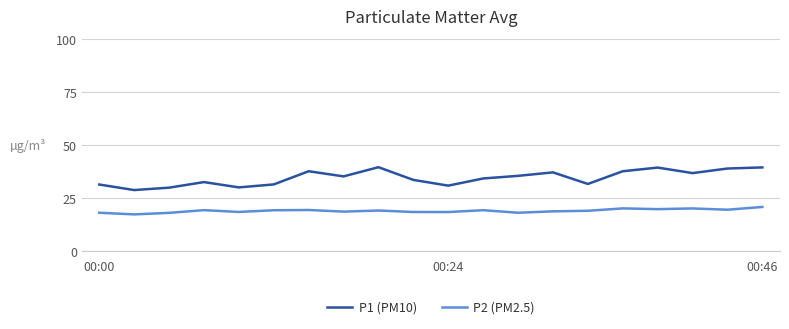

Rank the series by their average value, from lowest to highest.

P2 (PM2.5), P1 (PM10)